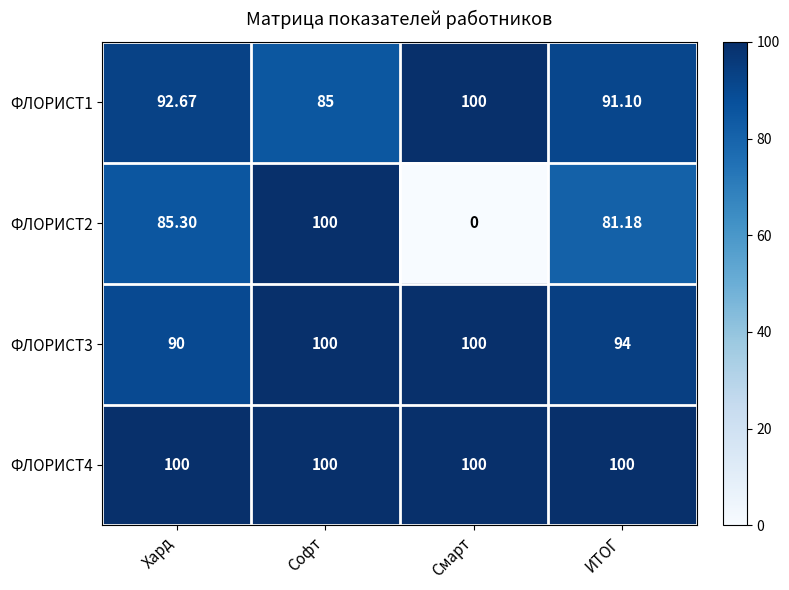

Which label corresponds to the smallest value in the chart?

Смарт